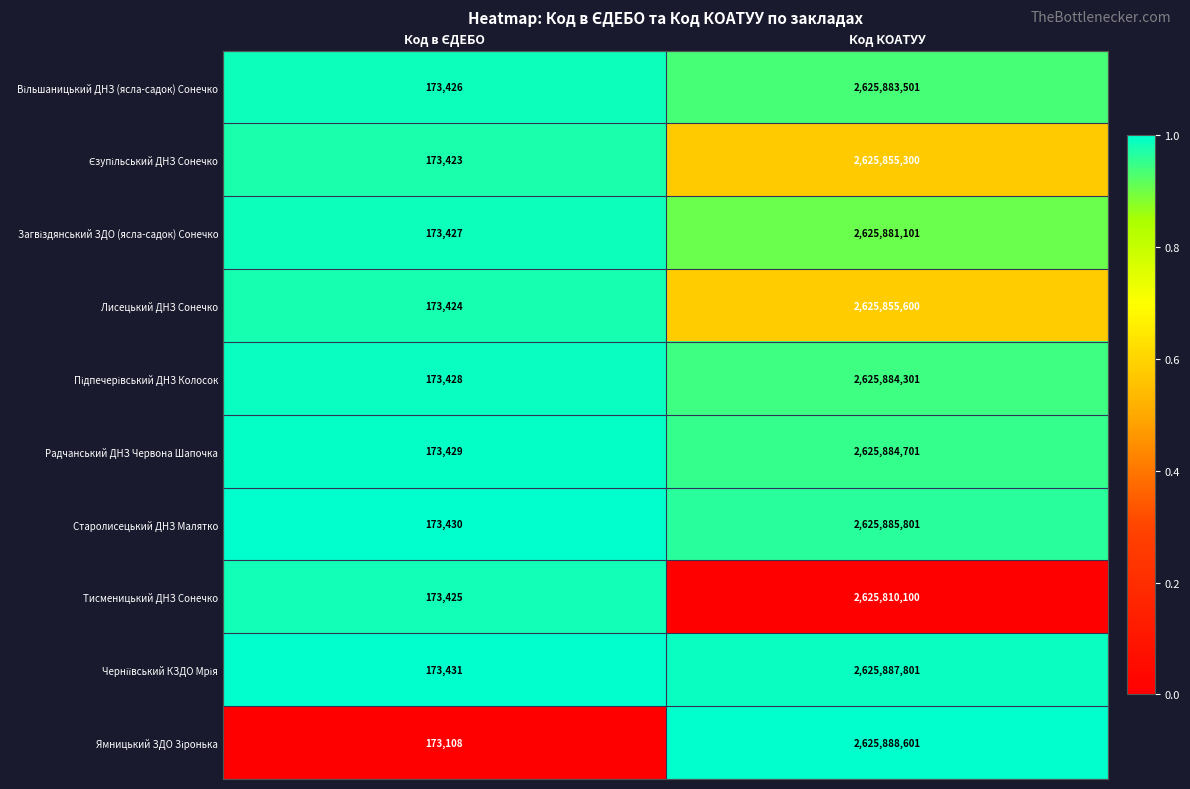

What is the approximate value of Лисецький ДНЗ Сонечко at Код КОАТУУ?

2625855600